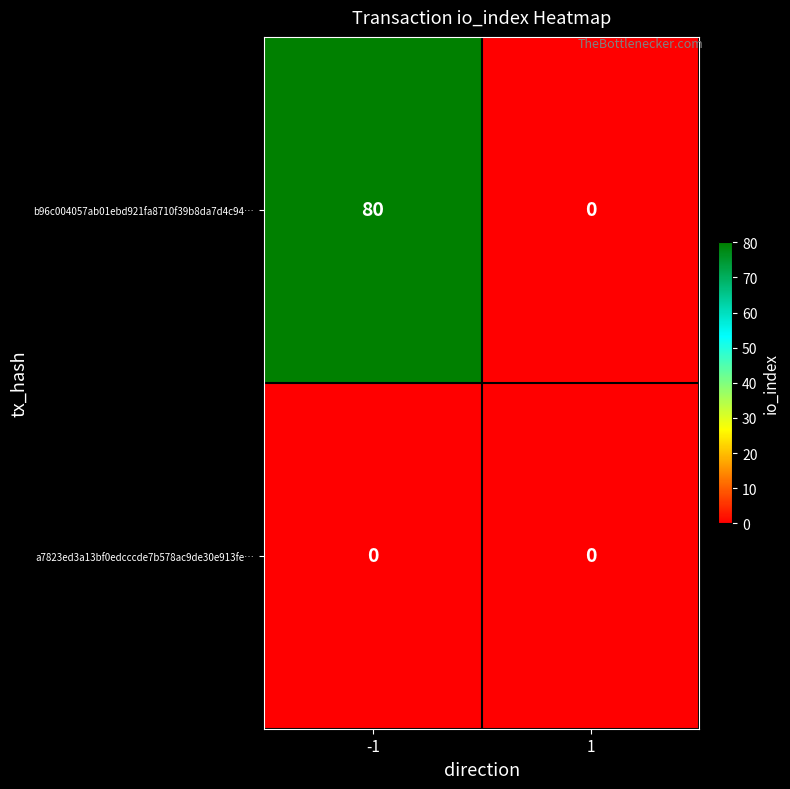

At how many categories does at least one series exceed 66?

1